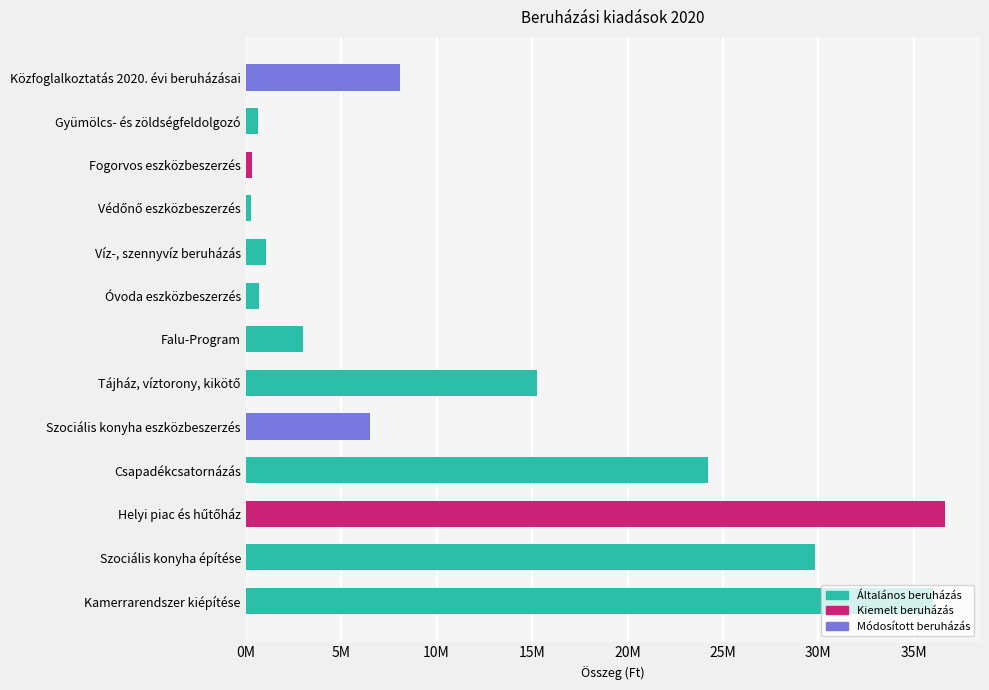

Does the chart contain stacked bars?

No